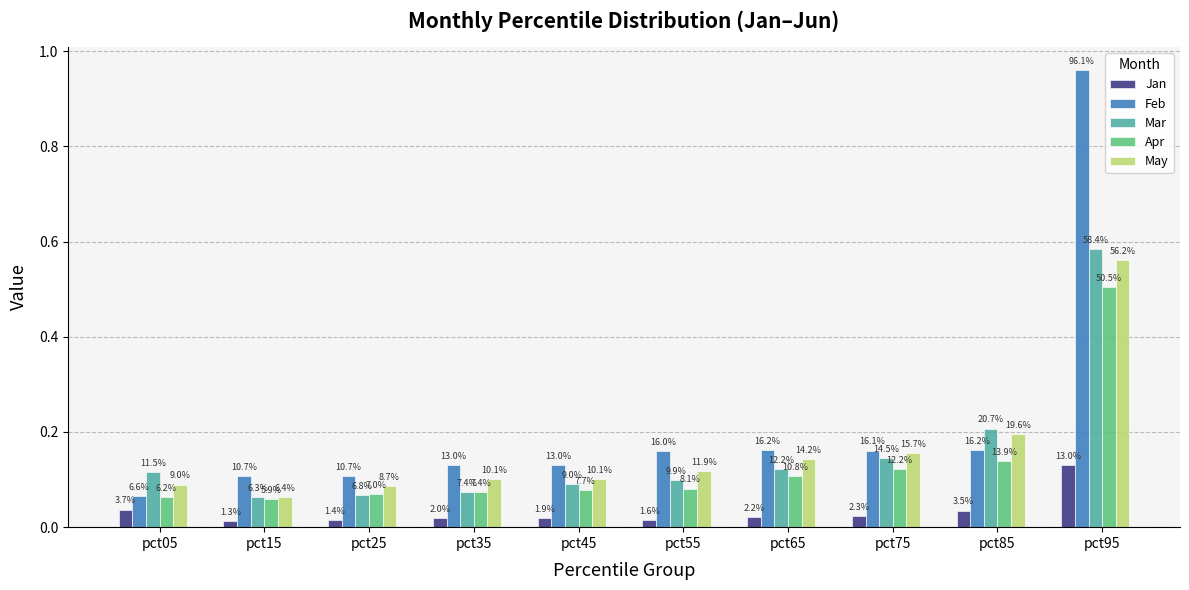

Between pct45 and pct55, which series saw the biggest shift?

Feb